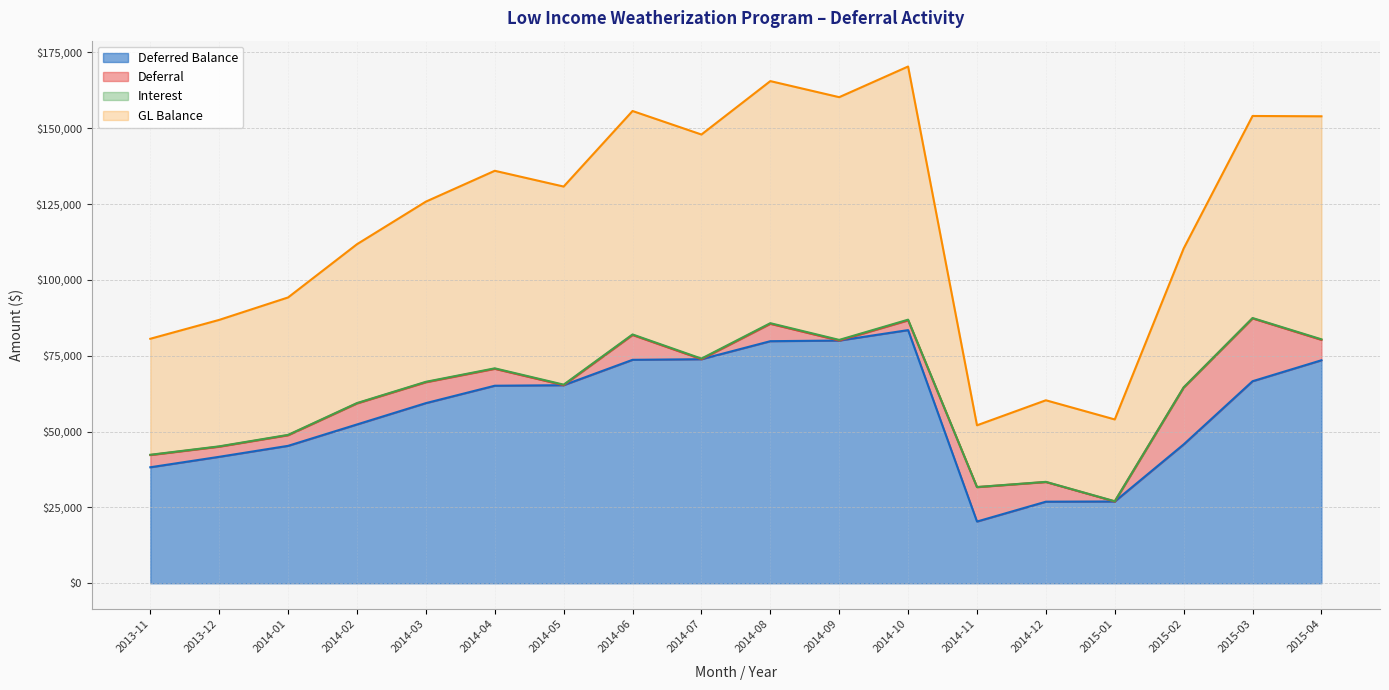

True or false: GL Balance and Deferred Balance intersect in this chart.

False